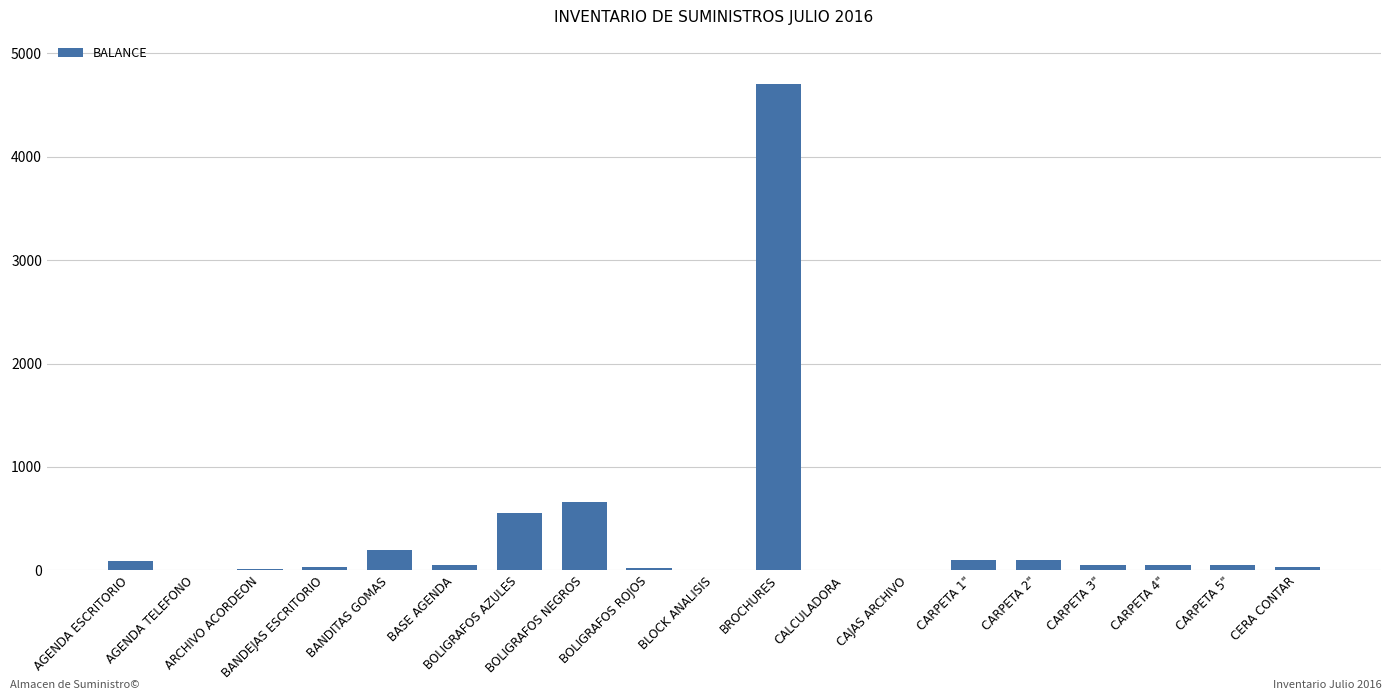

What is the difference between the values at BANDEJAS ESCRITORIO and CALCULADORA?

27